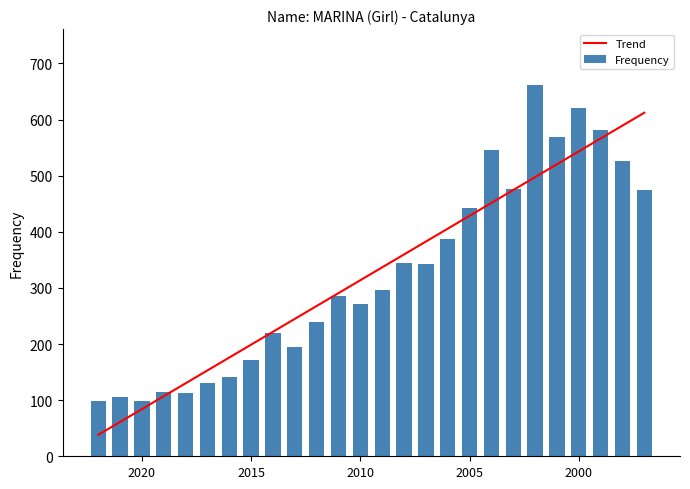

What is the highest value of the Trend series?

612.2